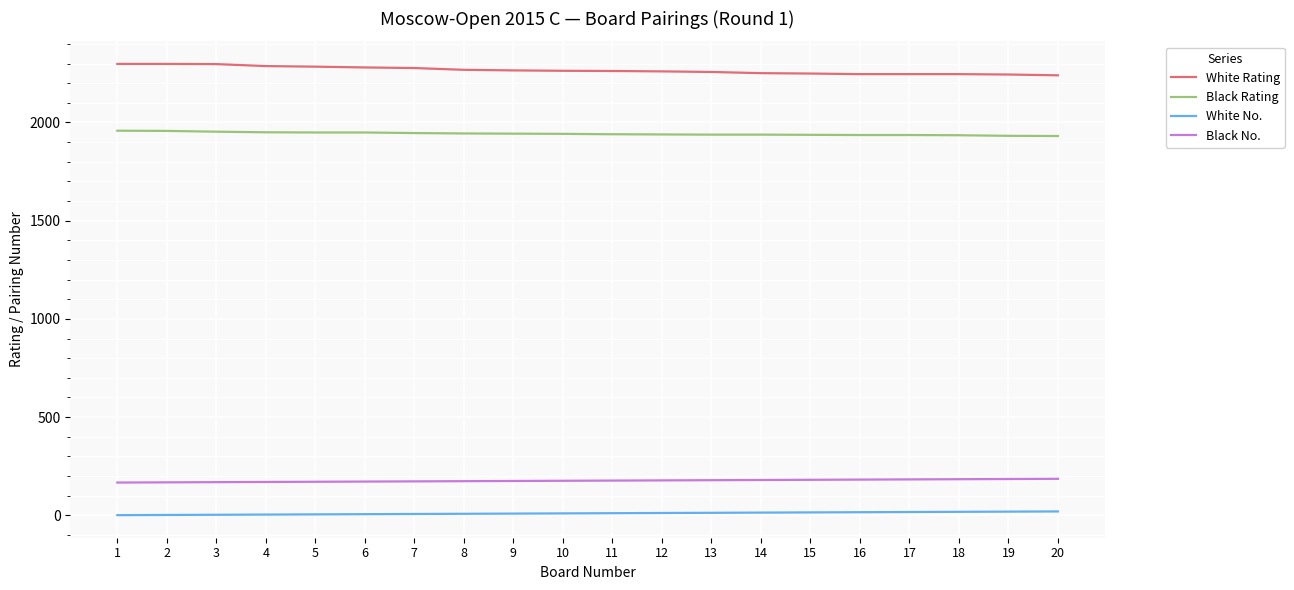

What is the greatest value displayed?

2298